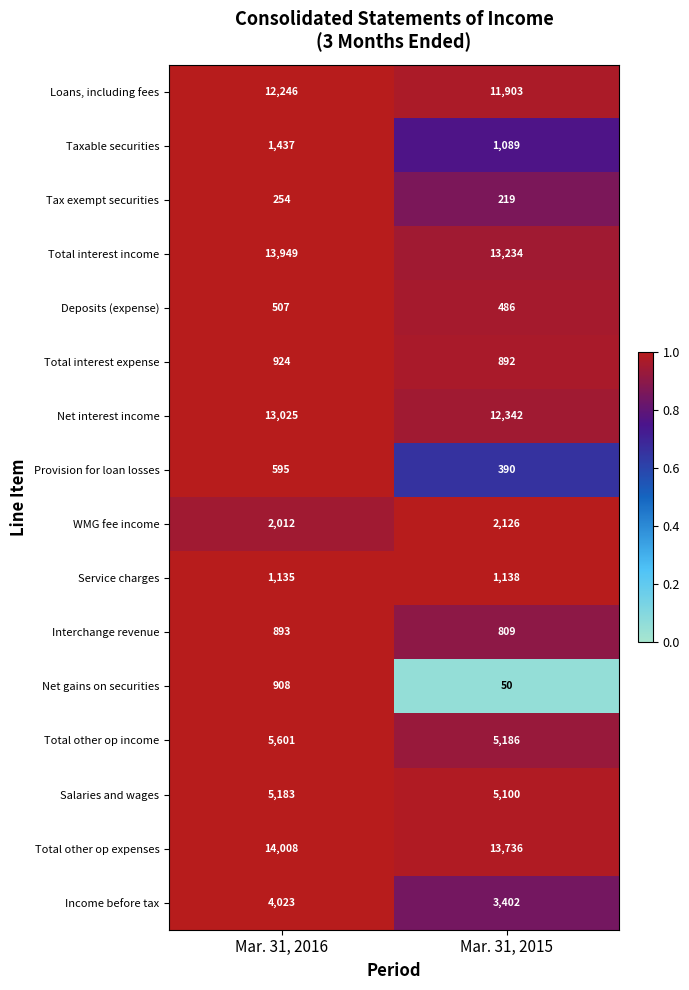

What is the difference between the Net gains on securities values at Mar. 31, 2015 and Mar. 31, 2016?

858